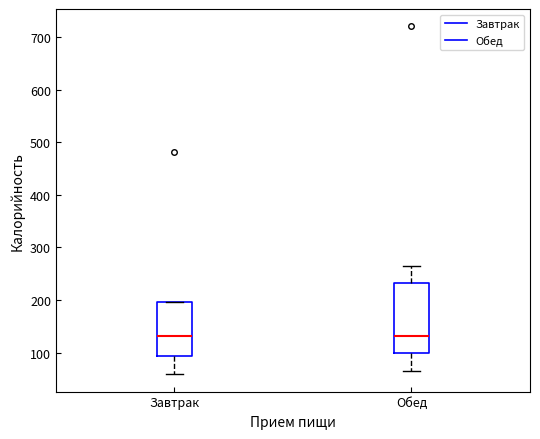

Reading left to right, transcribe this box plot: for each box, give where its median line is, the range the box spans, and where its two whiskers end, as read against the y-axis. The values are not printed on the chart, so give them approximately, as read against the axis.

Завтрак: median 130, box 90 to 200, whiskers 60 to 200
Обед: median 130, box 100 to 230, whiskers 70 to 270